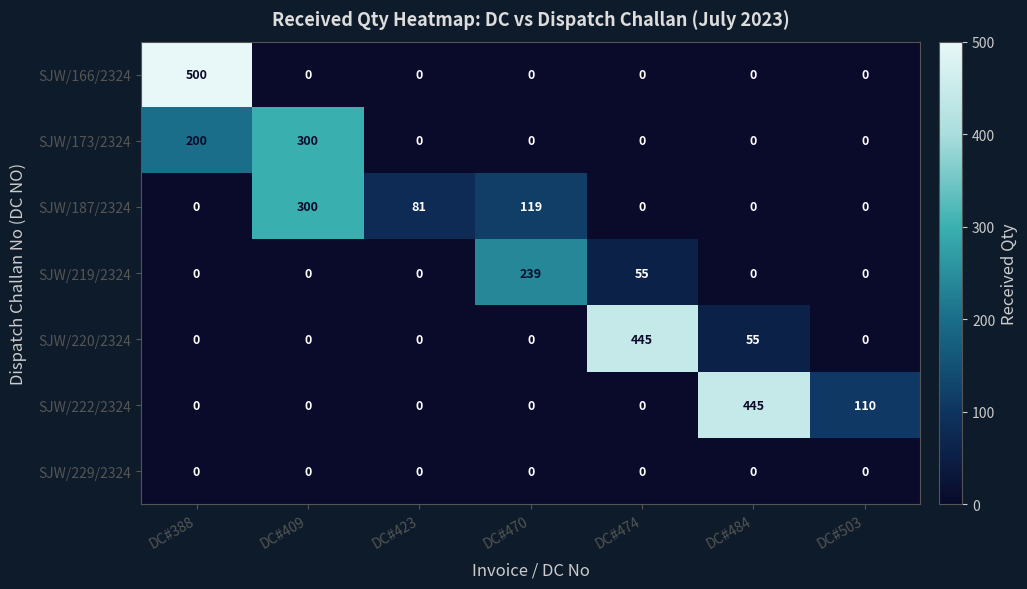

Which series changed the most between DC#423 and DC#484?

SJW/222/2324